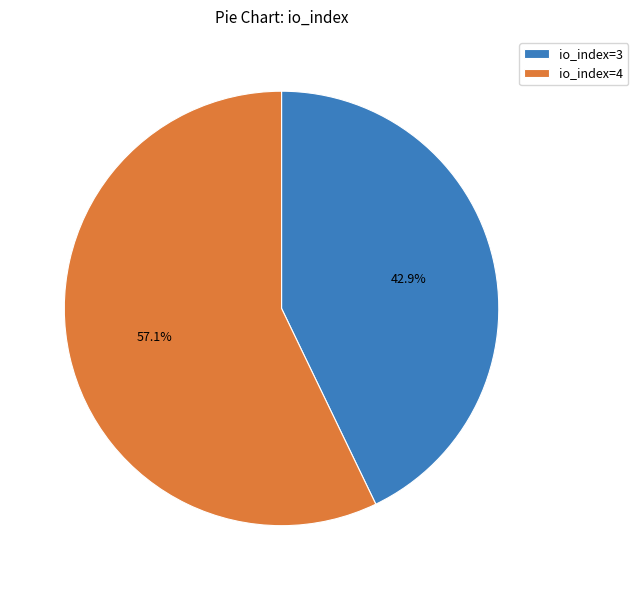

Is there a majority slice in this chart?

Yes